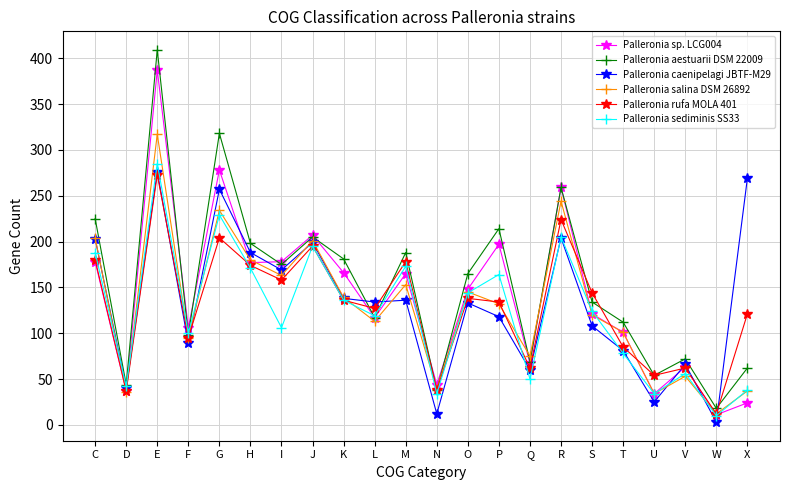

At which category does the chart reach its peak across all series?

E